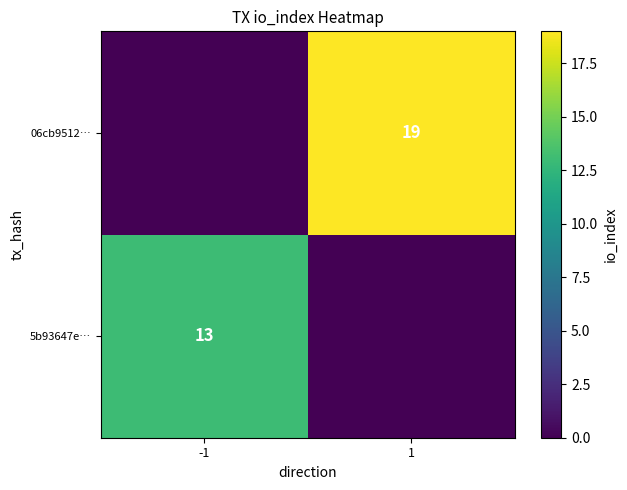

The 5b93647e… series shows 21 at -1. True or false?

False